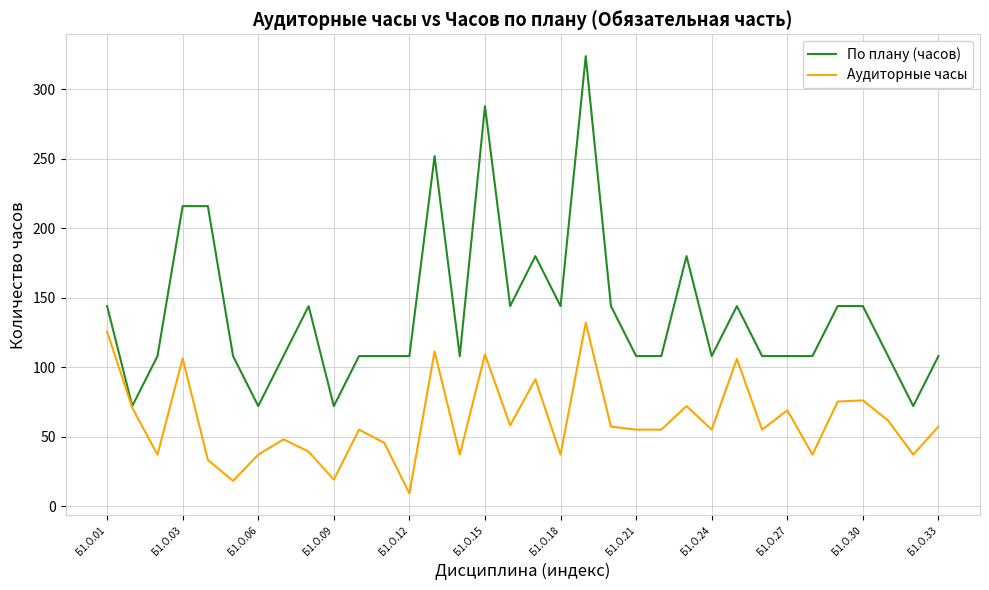

Count the По плану (часов) values in the range 108 to 144.

23